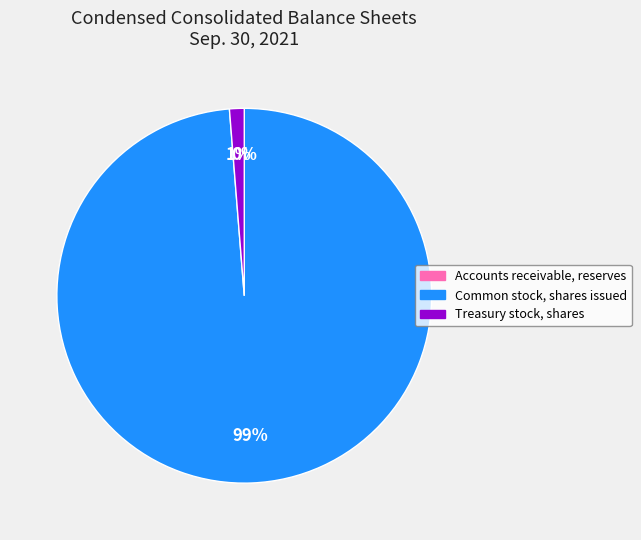

Which slice is the largest?

Common stock, shares issued